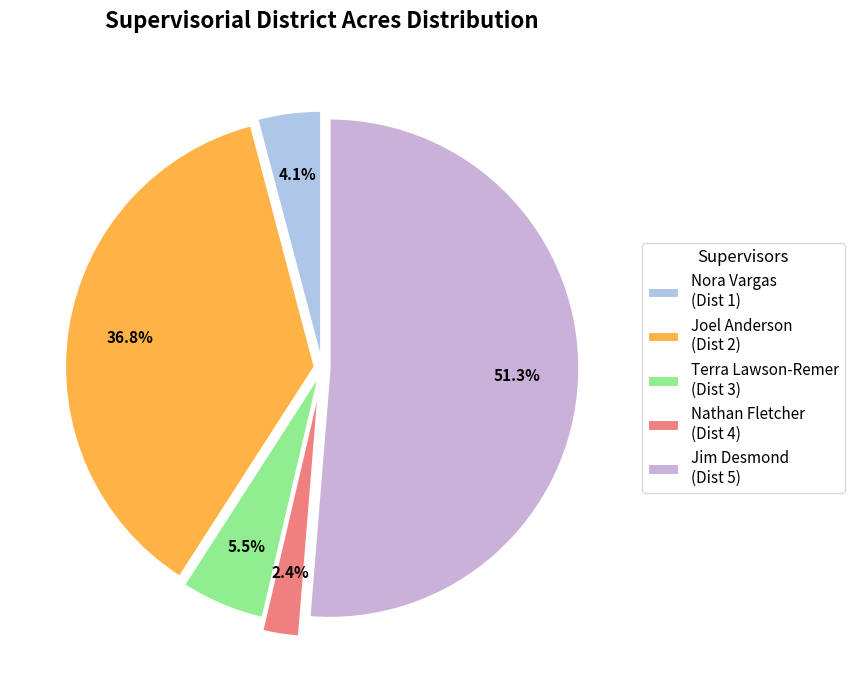

Which category has the smallest portion of the pie?

Nathan Fletcher (Dist 4)